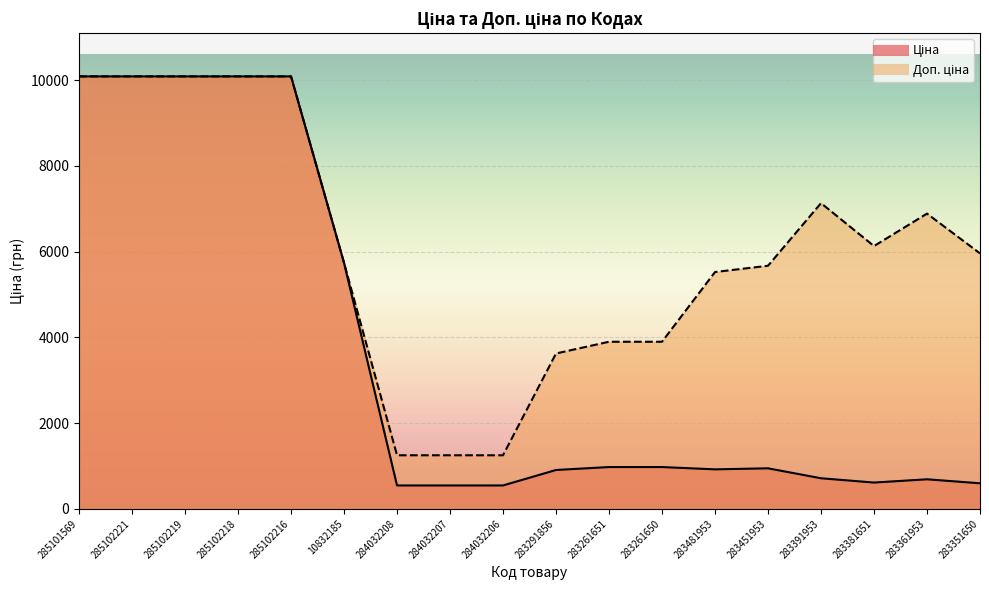

In Доп. ціна, how many points are lower than both neighbors (excluding endpoints)?

1